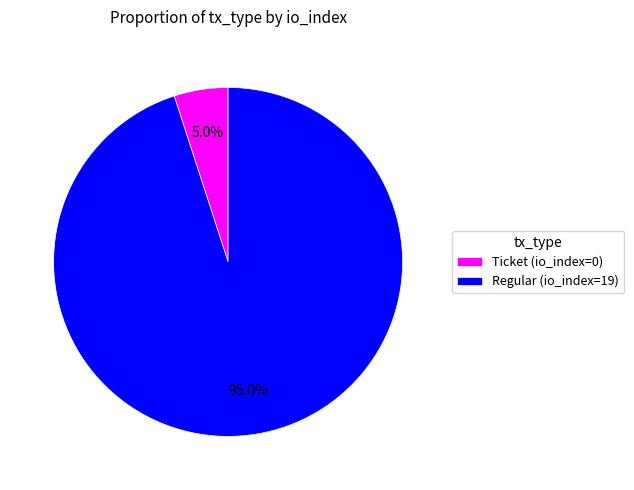

What is the largest slice in the pie chart?

Regular (io_index=19)